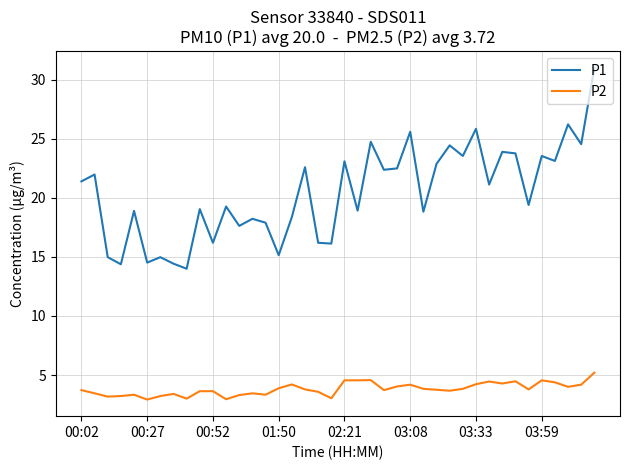

What is the highest value of the P1 series?

31.0